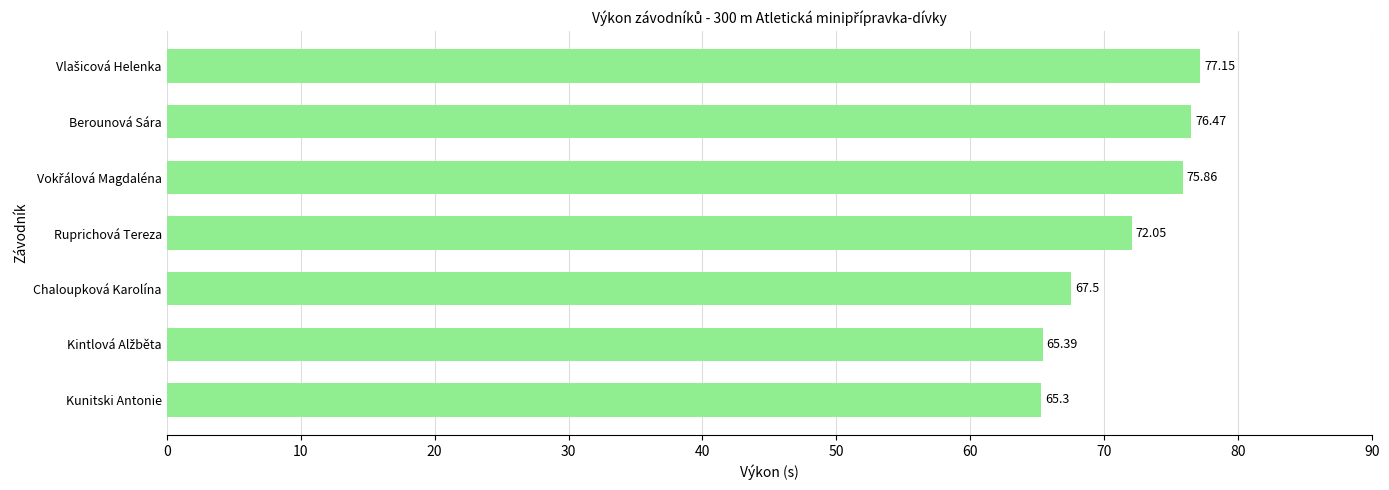

What is the average value?

71.4